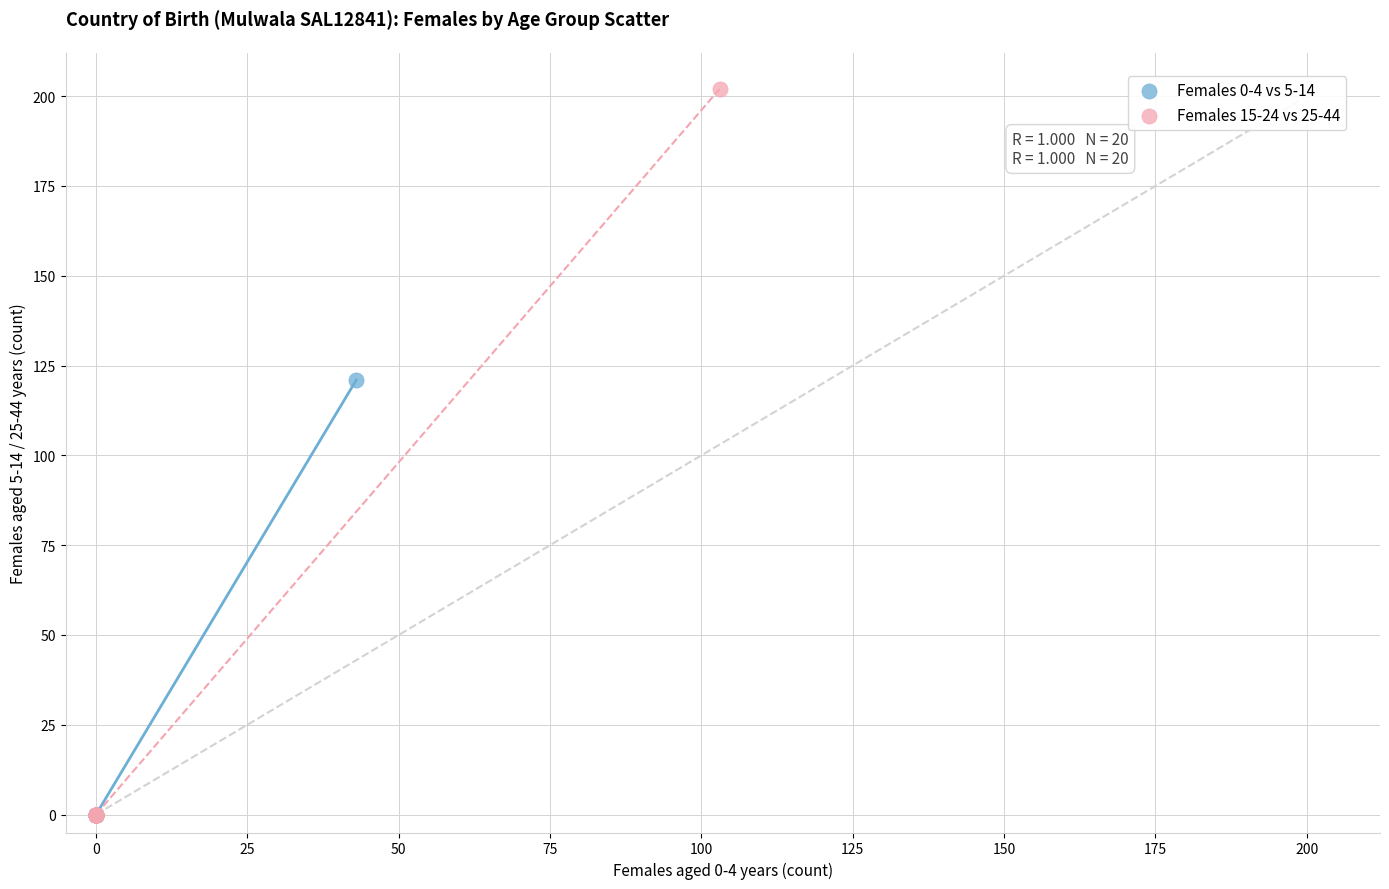

Which series has the widest spread of Y values?

Females 15-24 vs 25-44